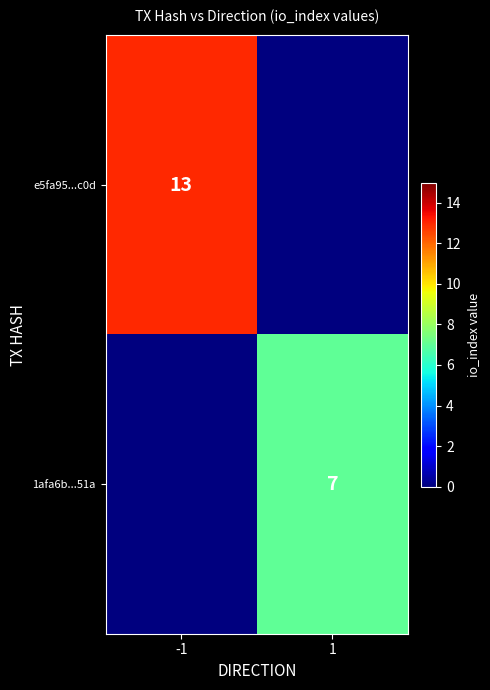

The value of 1afa6b...51a at 1 is 3. True or false?

False